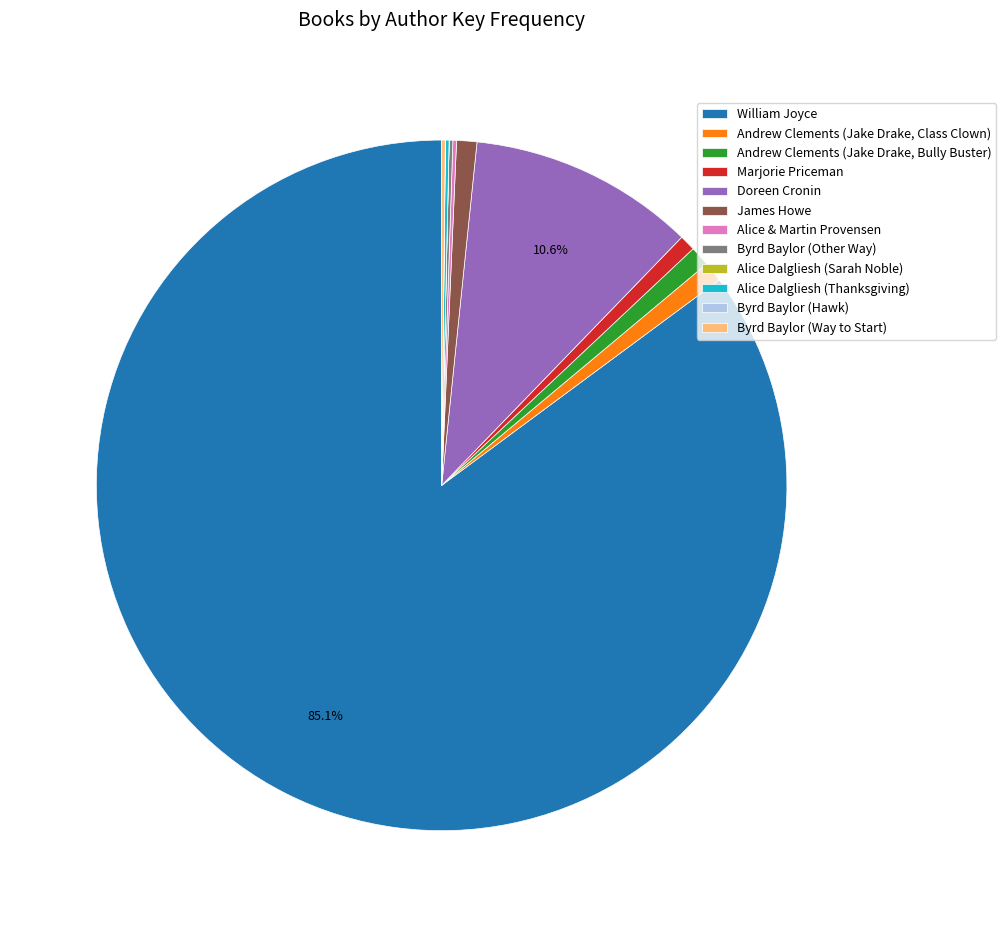

Does William Joyce account for over 50% of the chart?

Yes